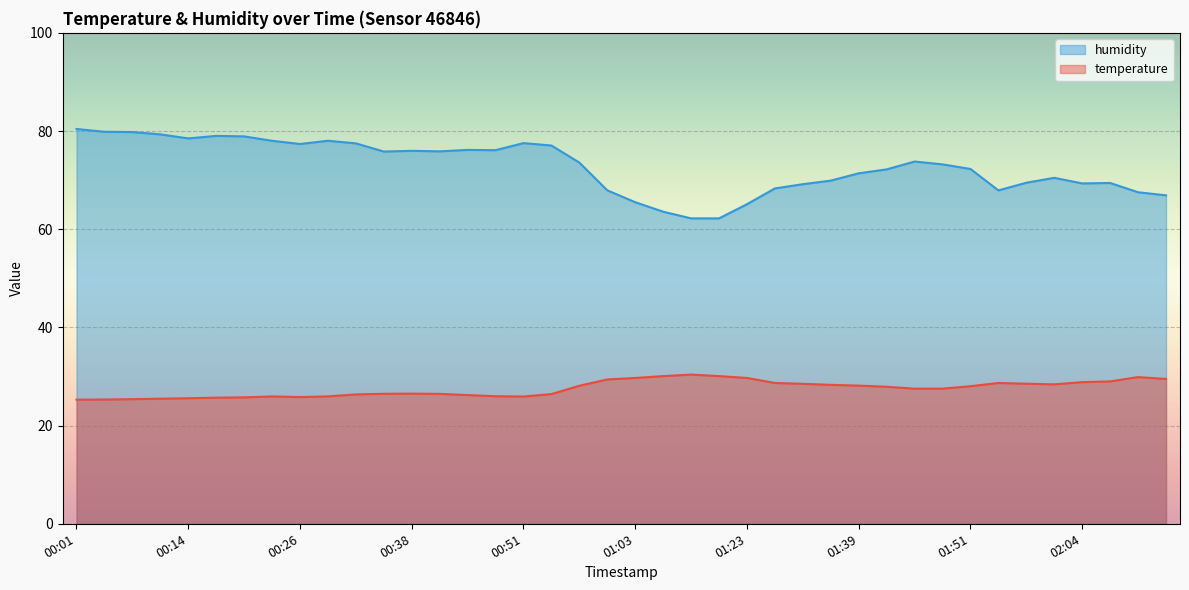

What is the spread (max minus min) of values at 02:04?

40.5